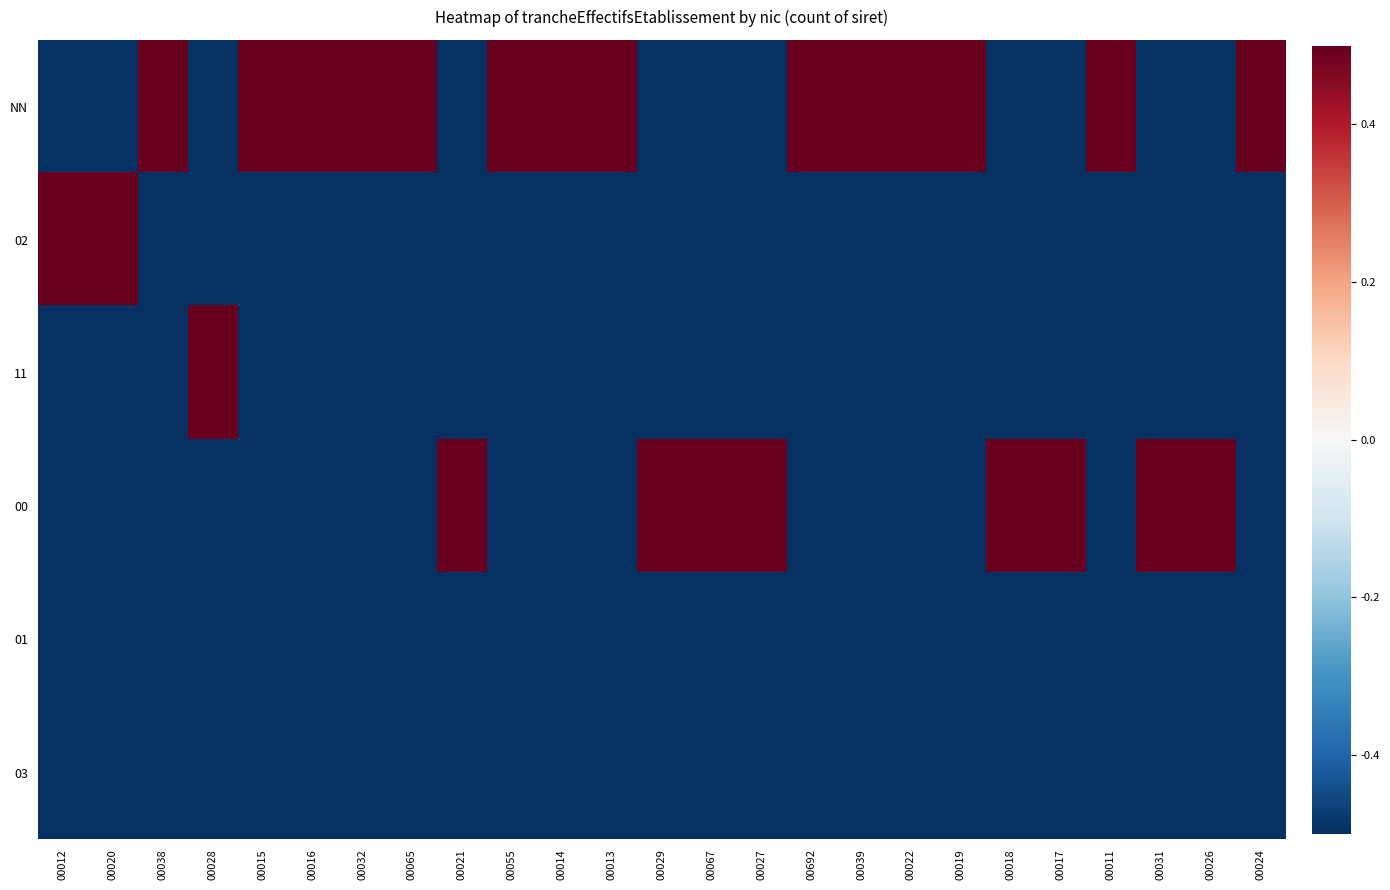

Reading right to left, extract all data points from this chart.

NN: 00024=0.5	00026=-0.5	00031=-0.5	00011=0.5	00017=-0.5	00018=-0.5	00019=0.5	00022=0.5	00039=0.5	00692=0.5	00027=-0.5	00067=-0.5	00029=-0.5	00013=0.5	00014=0.5	00055=0.5	00021=-0.5	00065=0.5	00032=0.5	00016=0.5	00015=0.5	00028=-0.5	00038=0.5	00020=-0.5	00012=-0.5
02: 00024=-0.5	00026=-0.5	00031=-0.5	00011=-0.5	00017=-0.5	00018=-0.5	00019=-0.5	00022=-0.5	00039=-0.5	00692=-0.5	00027=-0.5	00067=-0.5	00029=-0.5	00013=-0.5	00014=-0.5	00055=-0.5	00021=-0.5	00065=-0.5	00032=-0.5	00016=-0.5	00015=-0.5	00028=-0.5	00038=-0.5	00020=0.5	00012=0.5
11: 00024=-0.5	00026=-0.5	00031=-0.5	00011=-0.5	00017=-0.5	00018=-0.5	00019=-0.5	00022=-0.5	00039=-0.5	00692=-0.5	00027=-0.5	00067=-0.5	00029=-0.5	00013=-0.5	00014=-0.5	00055=-0.5	00021=-0.5	00065=-0.5	00032=-0.5	00016=-0.5	00015=-0.5	00028=0.5	00038=-0.5	00020=-0.5	00012=-0.5
00: 00024=-0.5	00026=0.5	00031=0.5	00011=-0.5	00017=0.5	00018=0.5	00019=-0.5	00022=-0.5	00039=-0.5	00692=-0.5	00027=0.5	00067=0.5	00029=0.5	00013=-0.5	00014=-0.5	00055=-0.5	00021=0.5	00065=-0.5	00032=-0.5	00016=-0.5	00015=-0.5	00028=-0.5	00038=-0.5	00020=-0.5	00012=-0.5
01: 00024=-0.5	00026=-0.5	00031=-0.5	00011=-0.5	00017=-0.5	00018=-0.5	00019=-0.5	00022=-0.5	00039=-0.5	00692=-0.5	00027=-0.5	00067=-0.5	00029=-0.5	00013=-0.5	00014=-0.5	00055=-0.5	00021=-0.5	00065=-0.5	00032=-0.5	00016=-0.5	00015=-0.5	00028=-0.5	00038=-0.5	00020=-0.5	00012=-0.5
03: 00024=-0.5	00026=-0.5	00031=-0.5	00011=-0.5	00017=-0.5	00018=-0.5	00019=-0.5	00022=-0.5	00039=-0.5	00692=-0.5	00027=-0.5	00067=-0.5	00029=-0.5	00013=-0.5	00014=-0.5	00055=-0.5	00021=-0.5	00065=-0.5	00032=-0.5	00016=-0.5	00015=-0.5	00028=-0.5	00038=-0.5	00020=-0.5	00012=-0.5